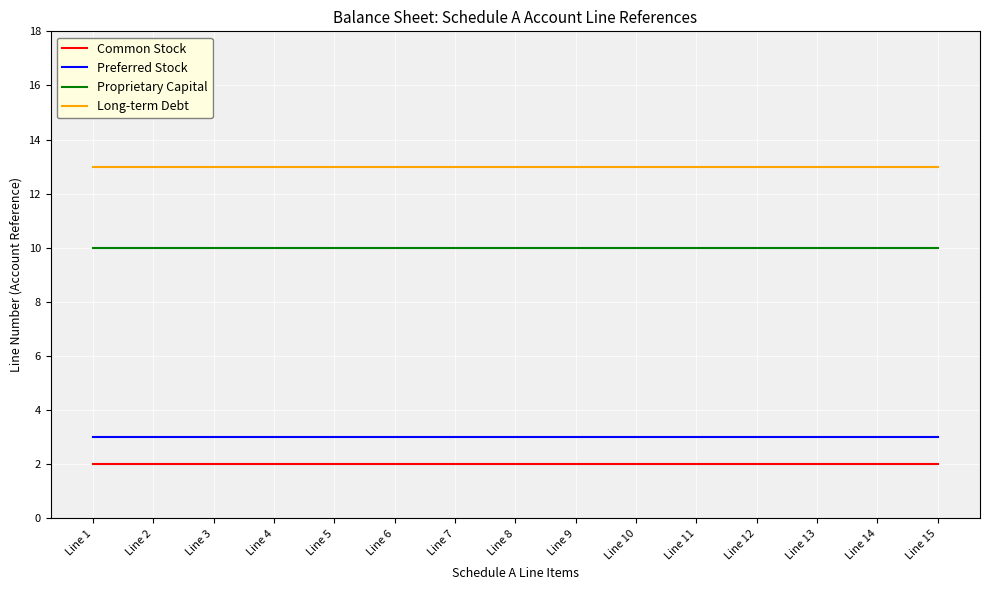

How many lines are shown in the chart?

4